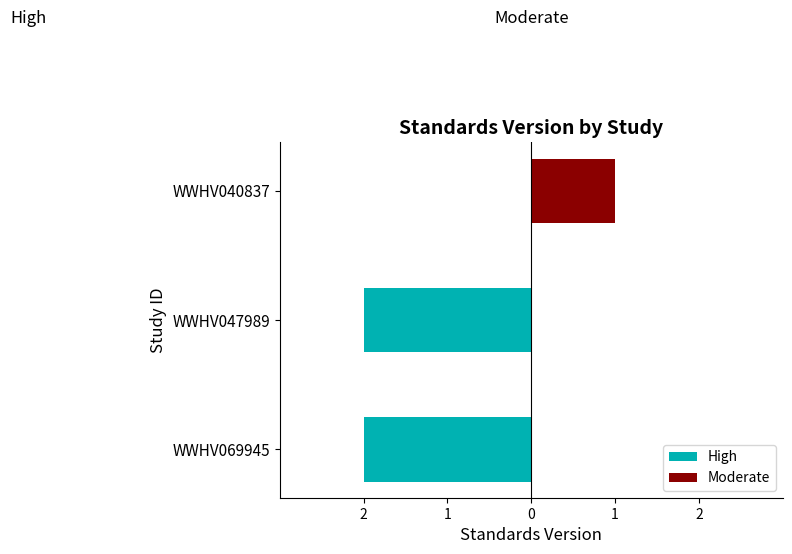

Does the chart contain stacked bars?

No